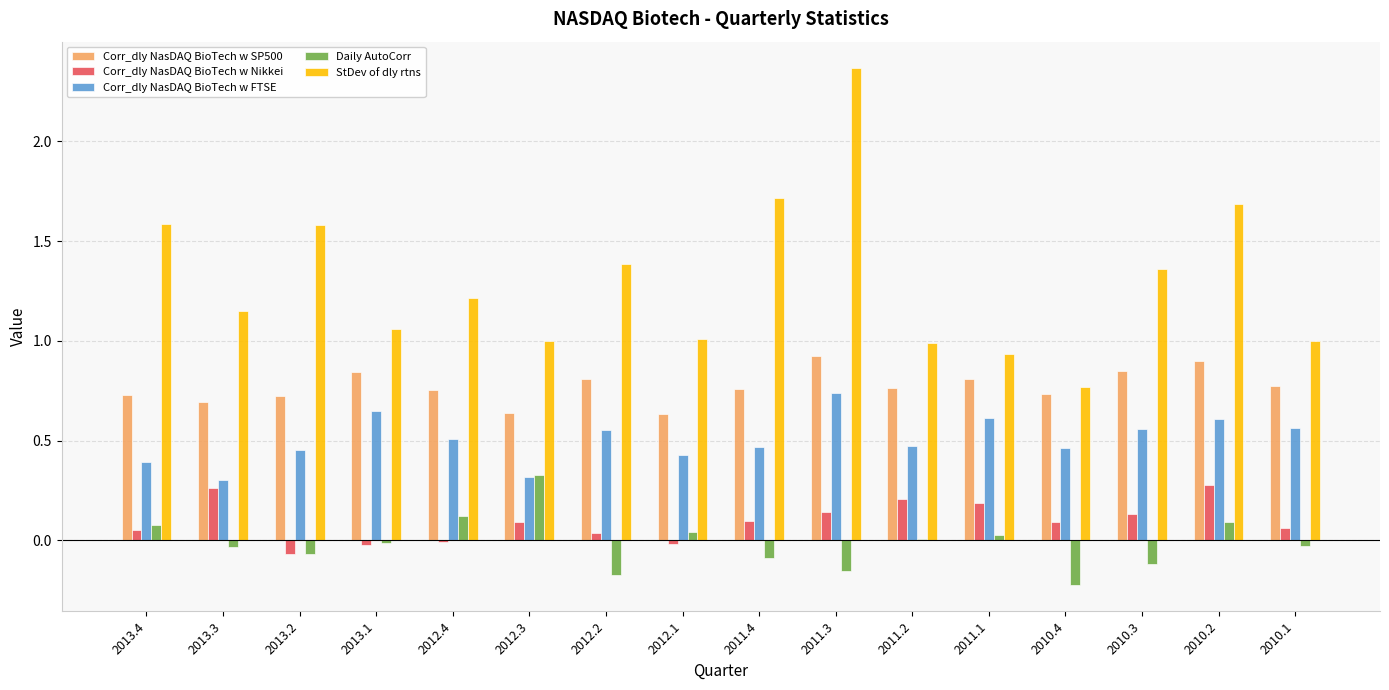

What value does the StDev of dly rtns series have at 2013.2?

1.6